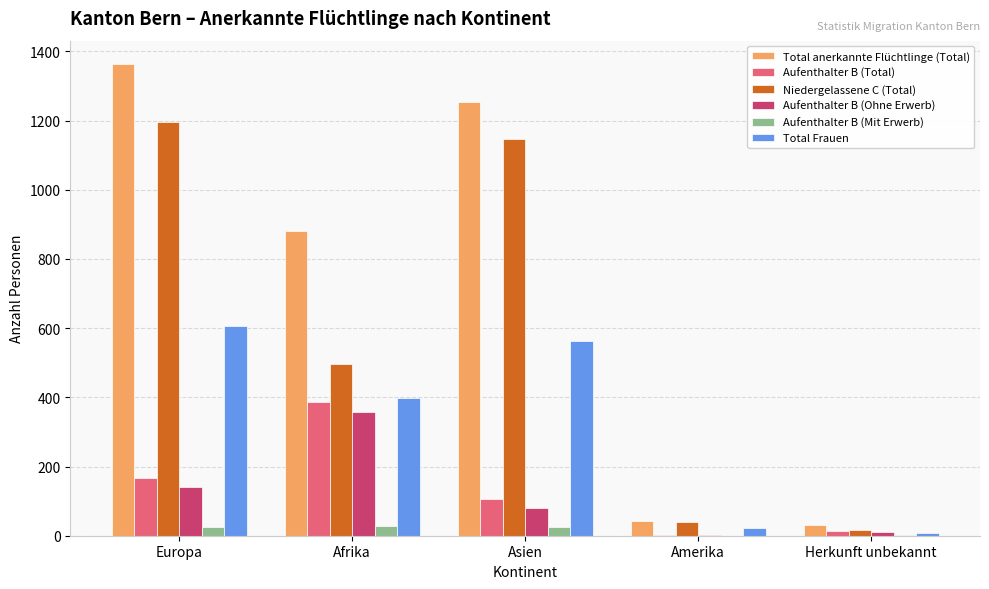

Which series has the largest range (max minus min)?

Total anerkannte Flüchtlinge (Total)